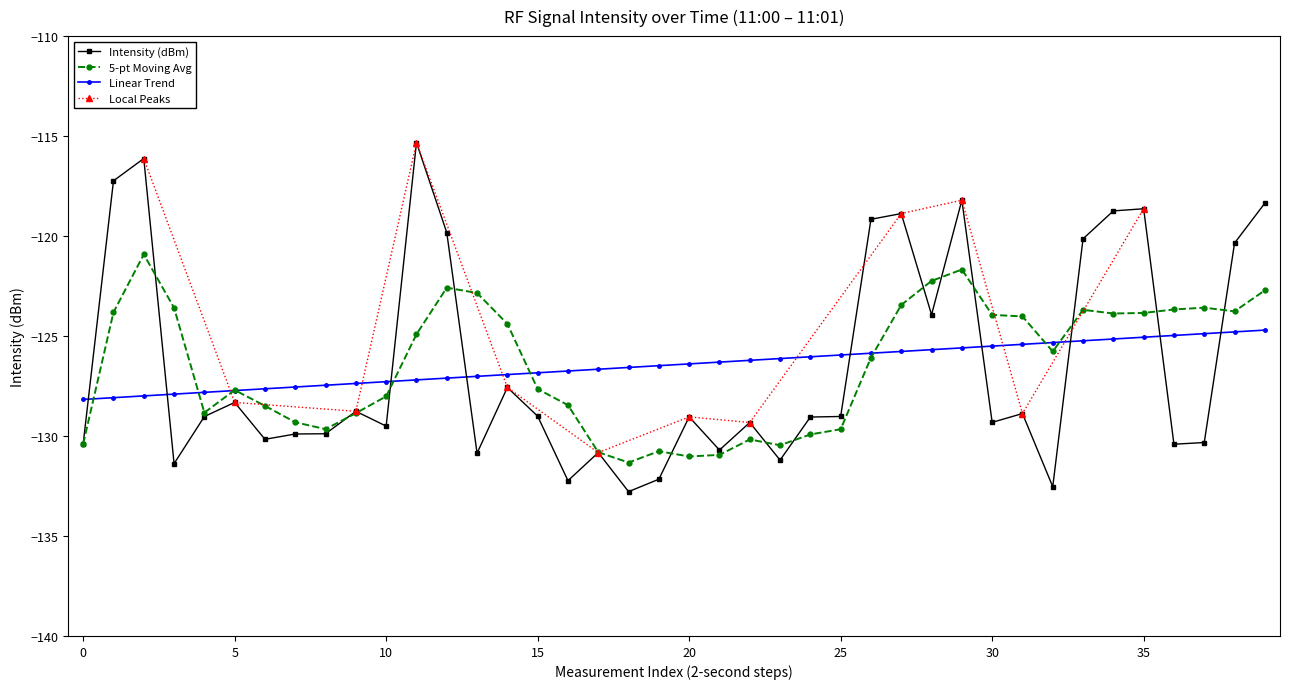

What is the maximum value for Intensity (dBm)?

-115.3